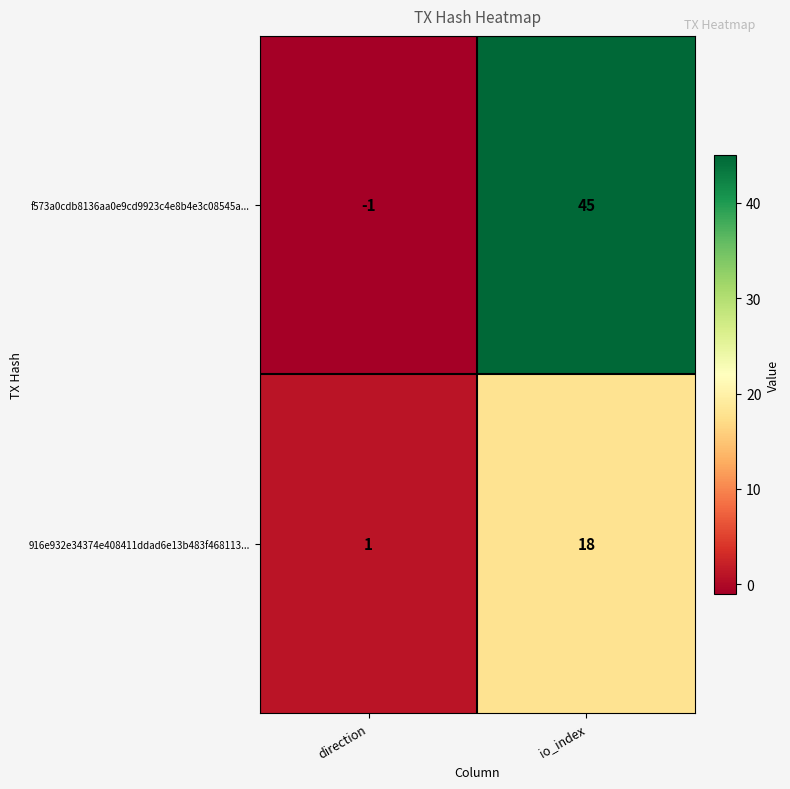

What is the minimum value shown in the chart?

-1